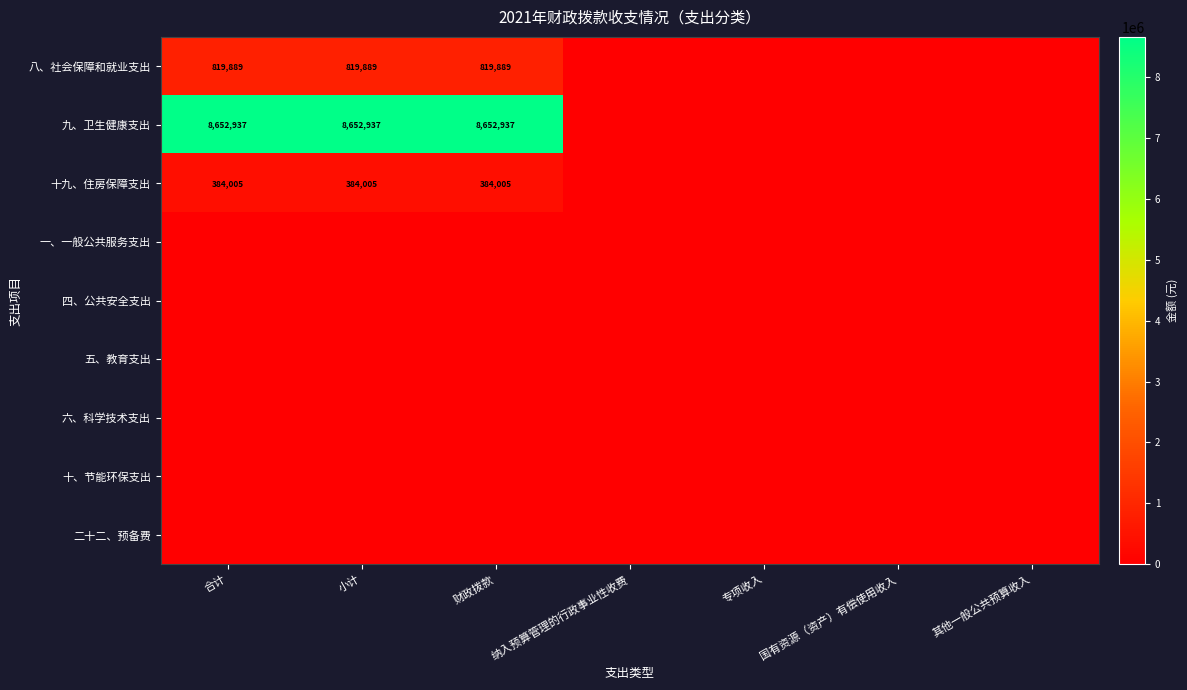

The value of 八、社会保障和就业支出 at 合计 is 1270028. True or false?

False